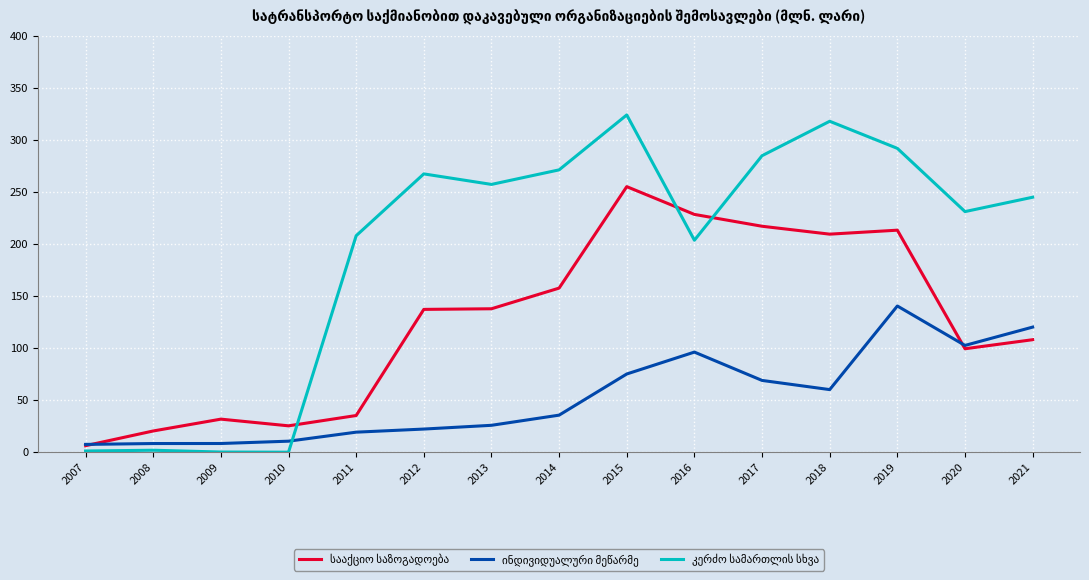

What is the spread (max minus min) of values at 2016?

132.2